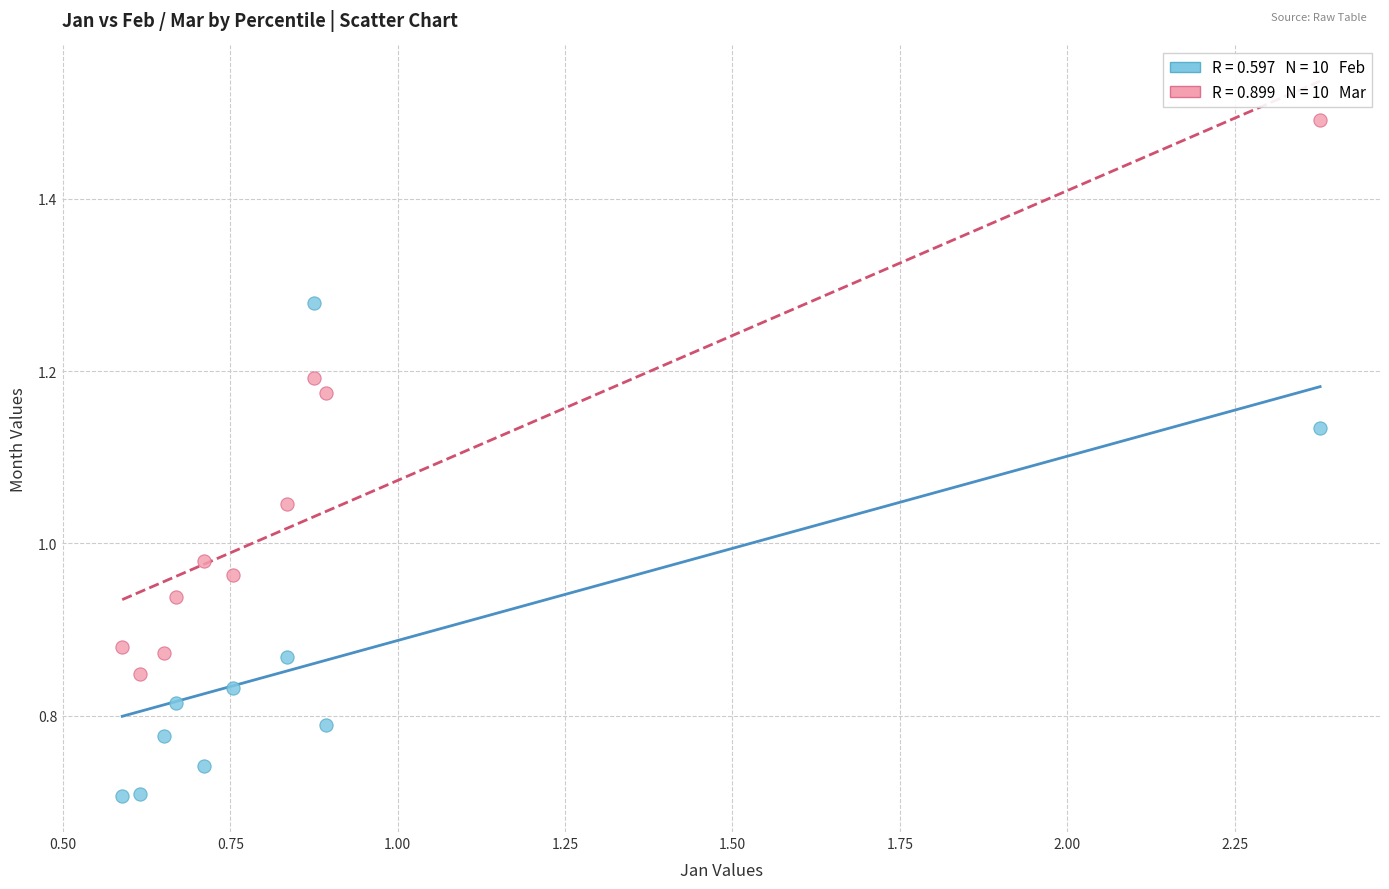

Across all data points, what is the range of X values (max minus min)?

1.8